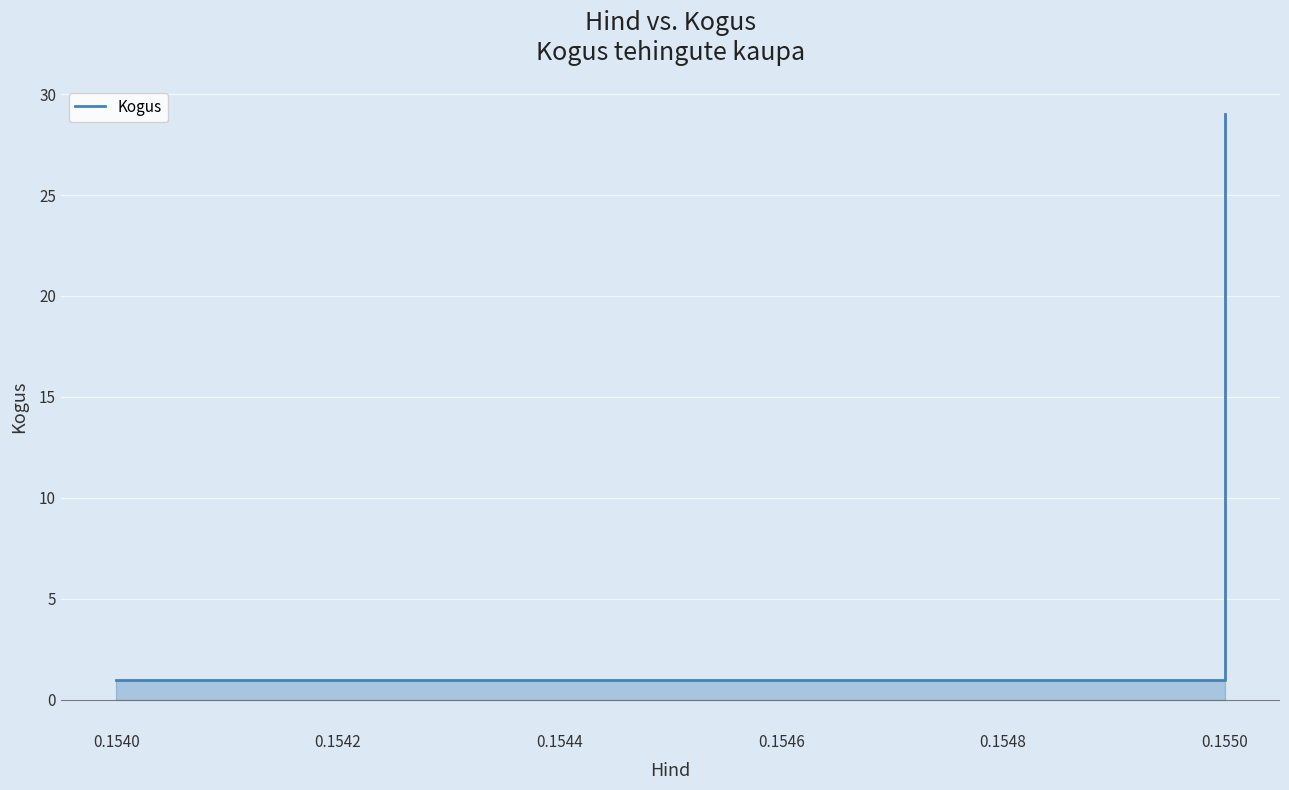

What is the value of the 6th point from the left?

29